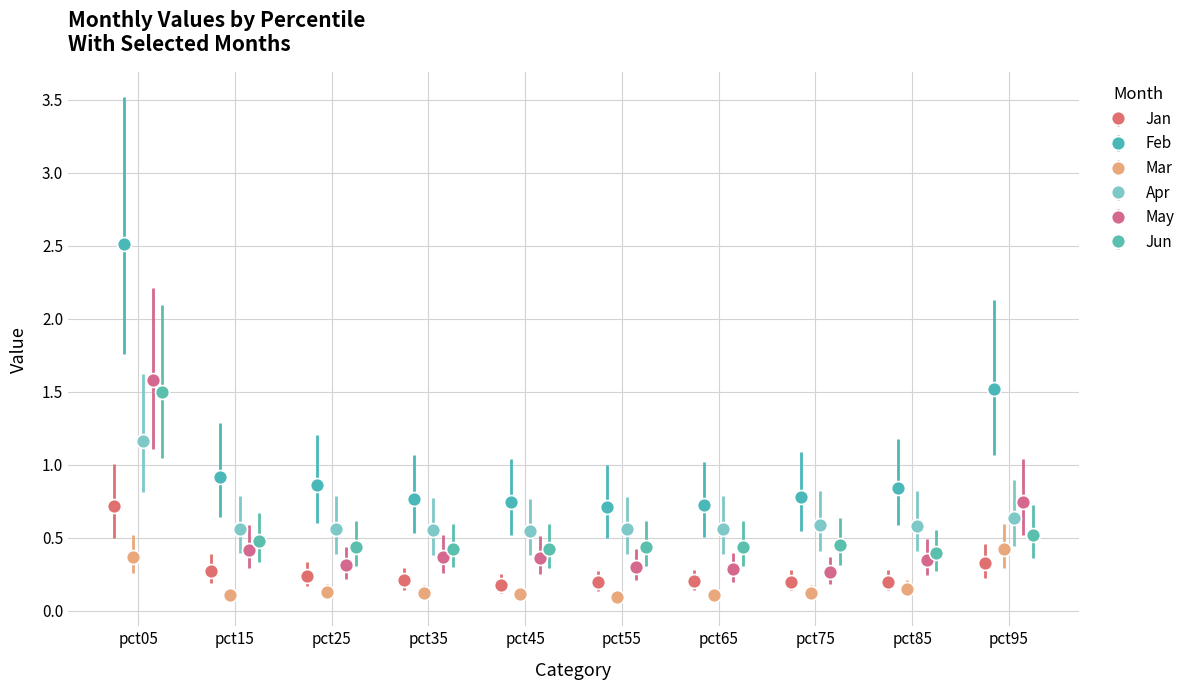

How many distinct data groups are displayed?

6